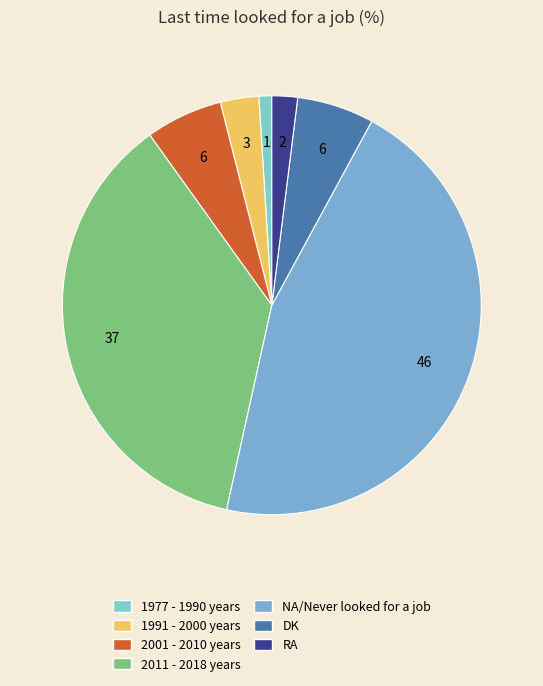

How many segments does this pie chart have?

7